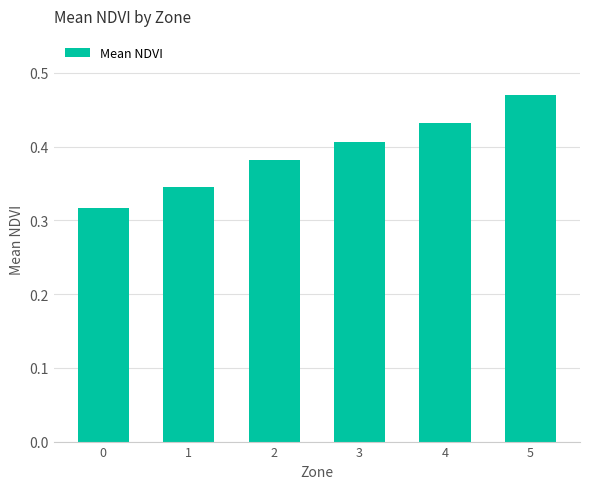

What is the sum of all values?

2.4